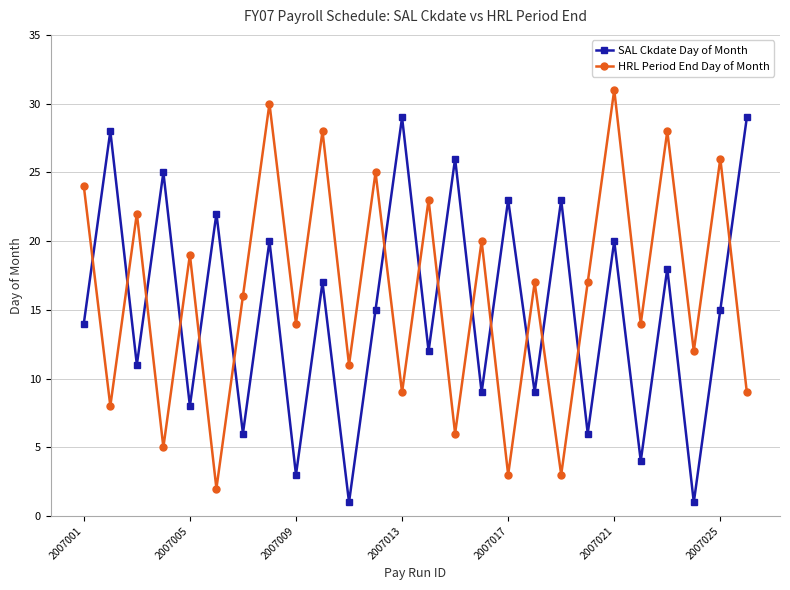

How many lines are shown in the chart?

2